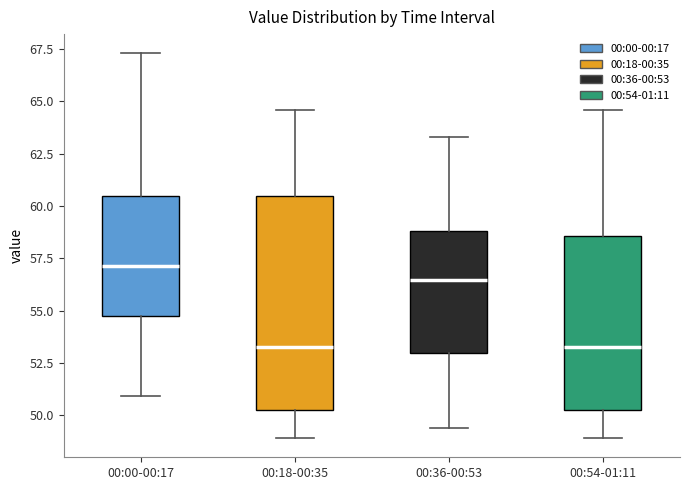

Reading left to right, read every box against the y-axis: the position of its median line, the range the box covers, and the ends of its whiskers. The values are not printed on the chart, so give them approximately, as read against the axis.

00:00-00:17: median 57.0, box 55.0 to 60.5, whiskers 51.0 to 67.5
00:18-00:35: median 53.5, box 50.5 to 60.5, whiskers 49.0 to 64.5
00:36-00:53: median 56.5, box 53.0 to 59.0, whiskers 49.5 to 63.5
00:54-01:11: median 53.5, box 50.5 to 58.5, whiskers 49.0 to 64.5